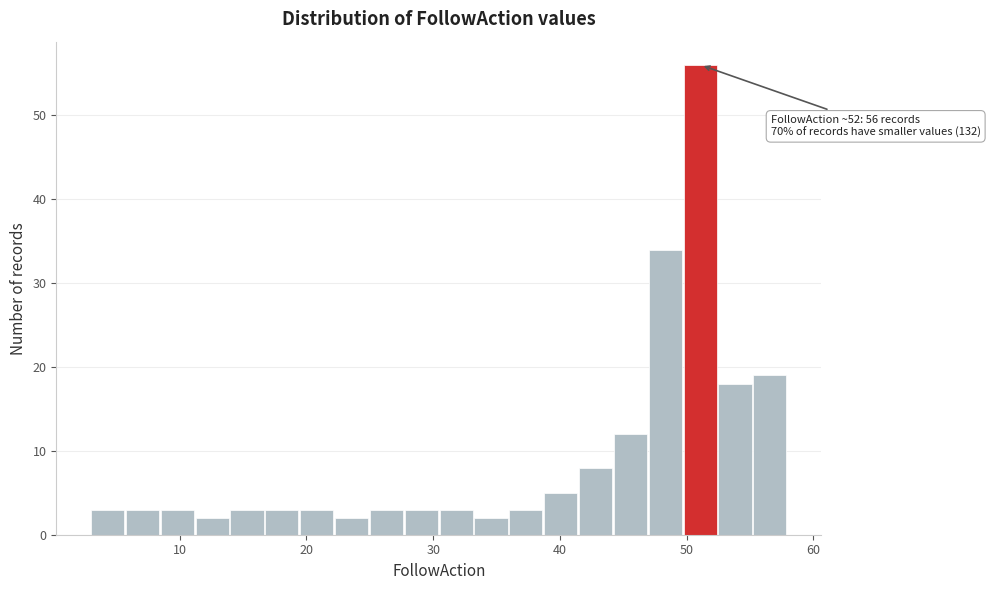

Around what value on the x-axis is the tallest bar? Give the approximate position of its centre, as read against the axis.

51